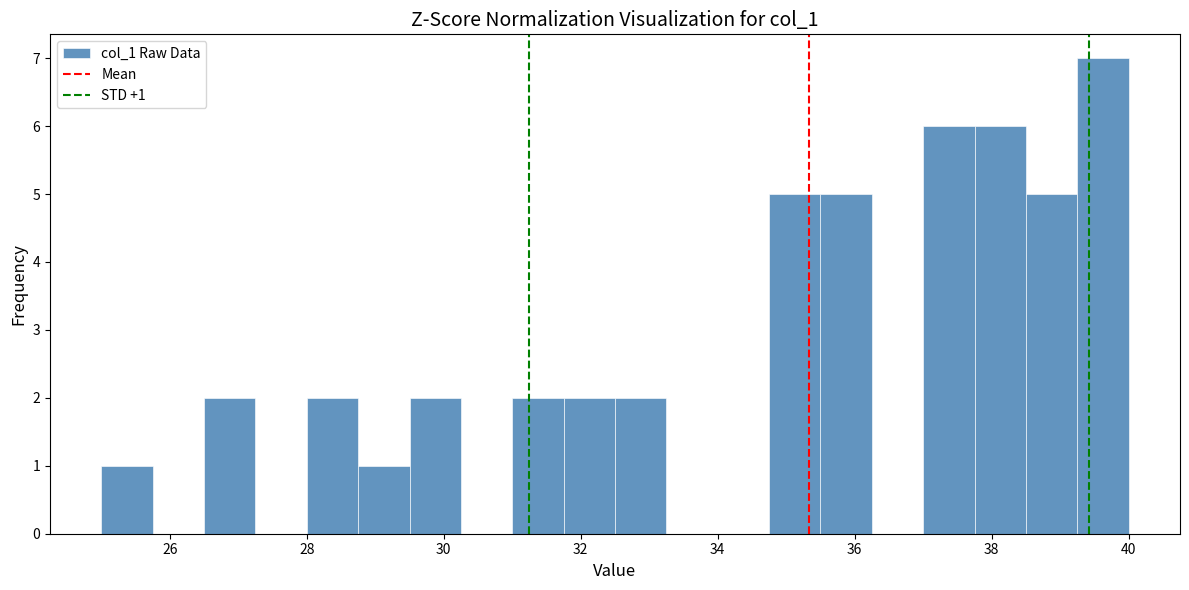

Around what value on the x-axis is the tallest bar? Give the approximate position of its centre, as read against the axis.

39.6